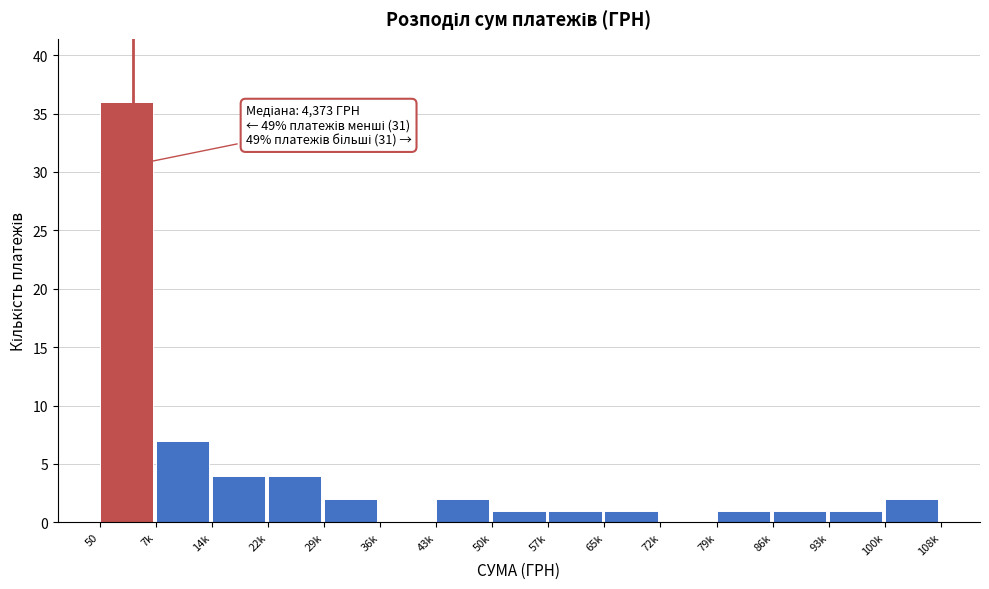

Reading right to left, transcribe all the data shown in this chart.

100k=2	93k=1	86k=1	79k=1	72k=0	65k=1	57k=1	50k=1	43k=2	36k=0	29k=2	22k=4	14k=4	7k=7	50=36